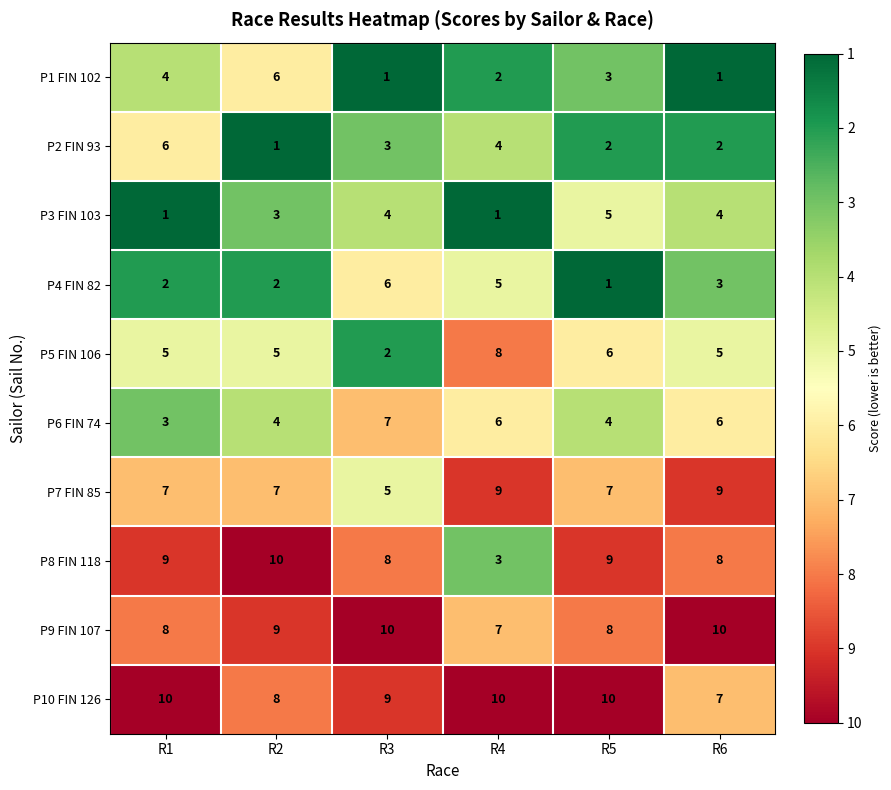

What is the total value across all series at R2?

55